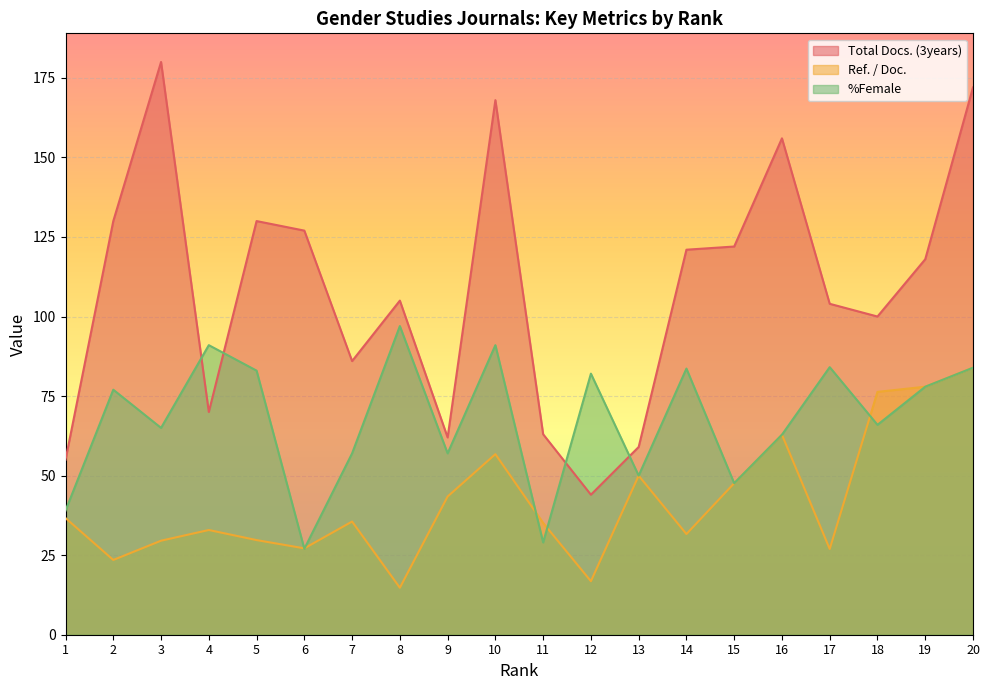

What is the sum of all Ref. / Doc. values?

839.2